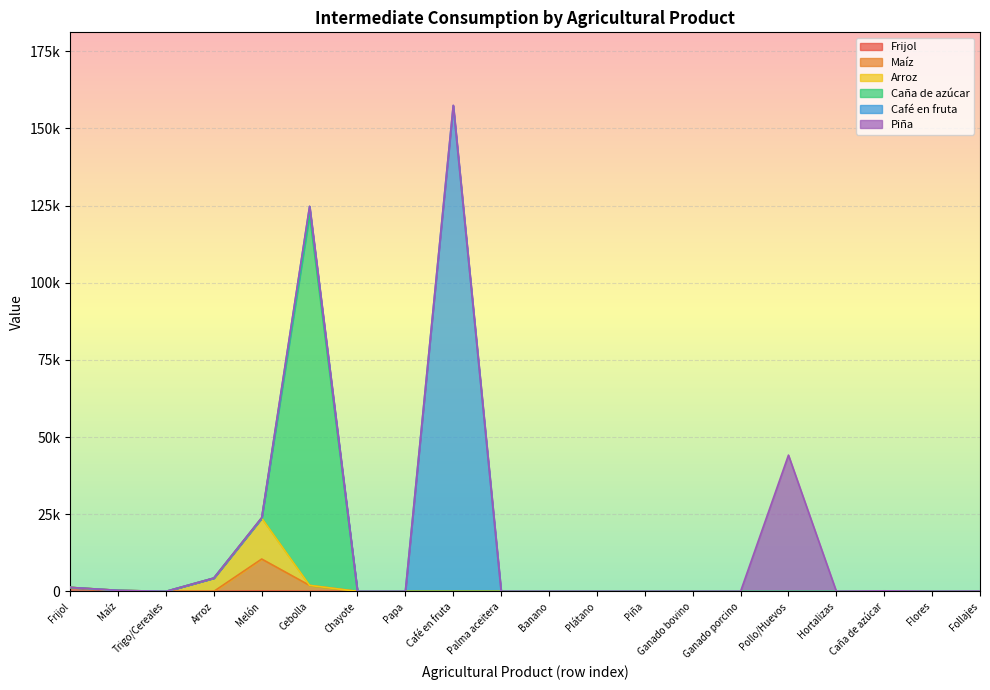

The Caña de azúcar series shows 122081.4 at Cebolla. True or false?

True